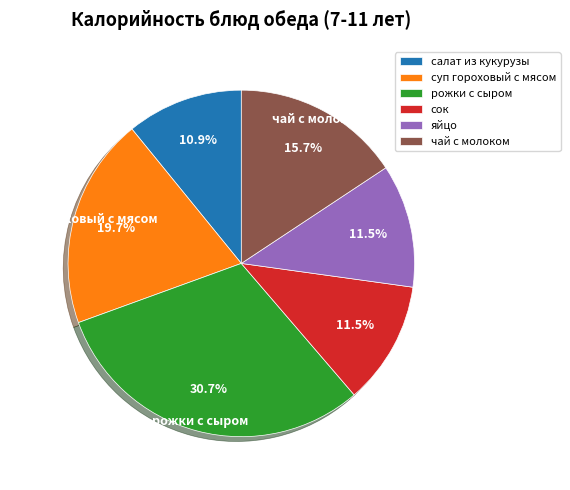

How many slices are in this pie chart?

6